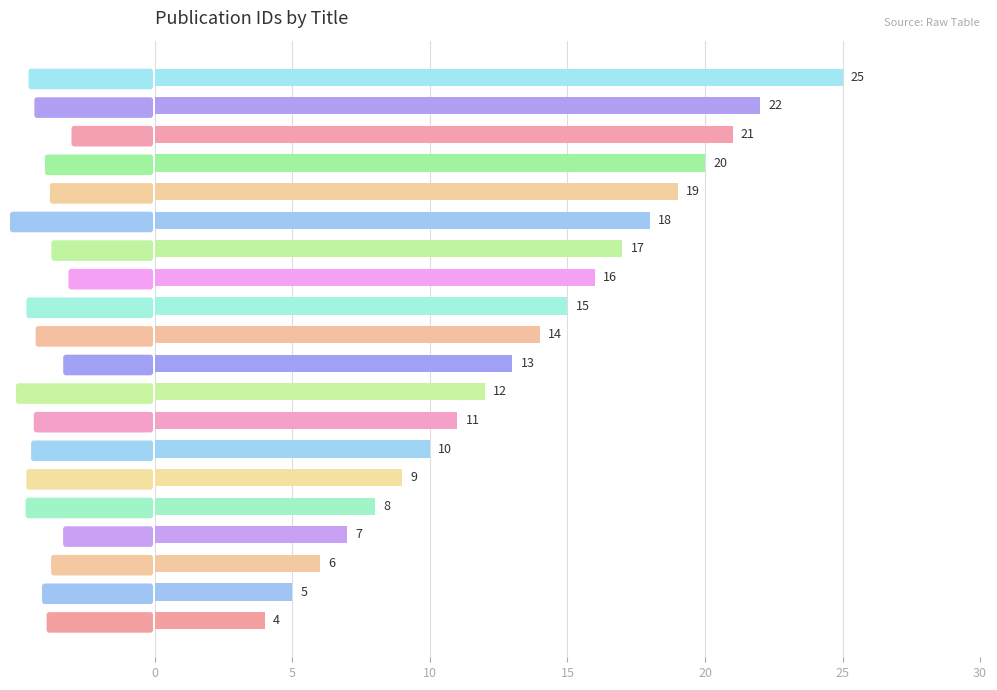

What is the change in value from India Business Insider to PR Watcher?

+9